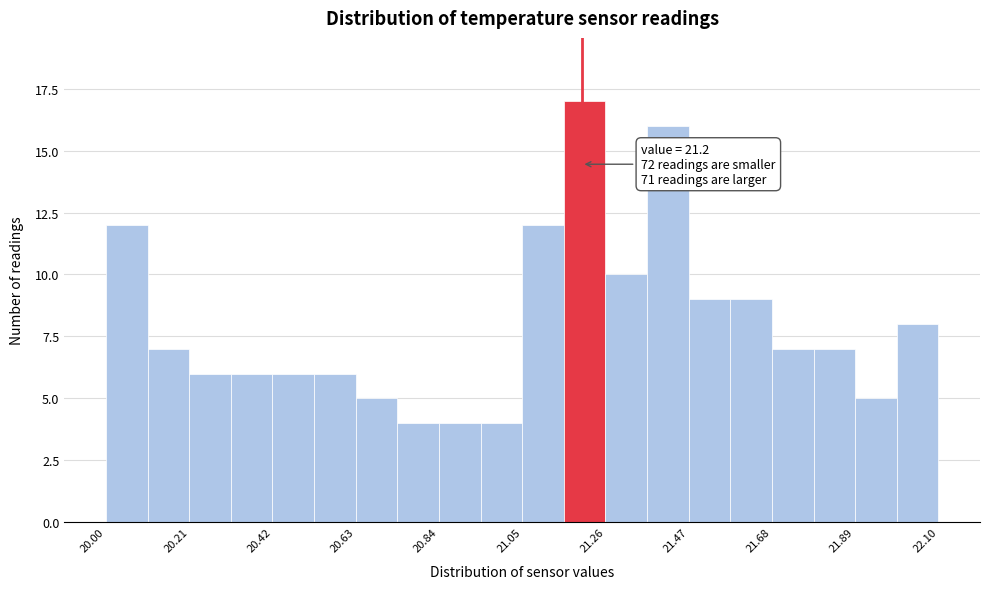

Read against the x-axis, roughly where is the centre of the tallest bar?

21.20